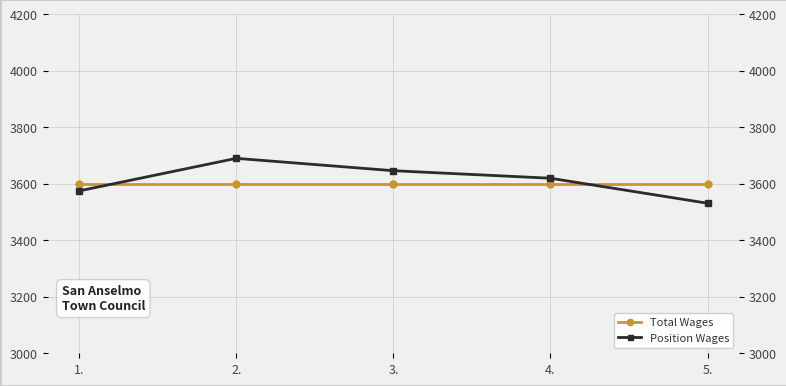

Rank the series at 5. from lowest to highest value.

Position Wages, Total Wages